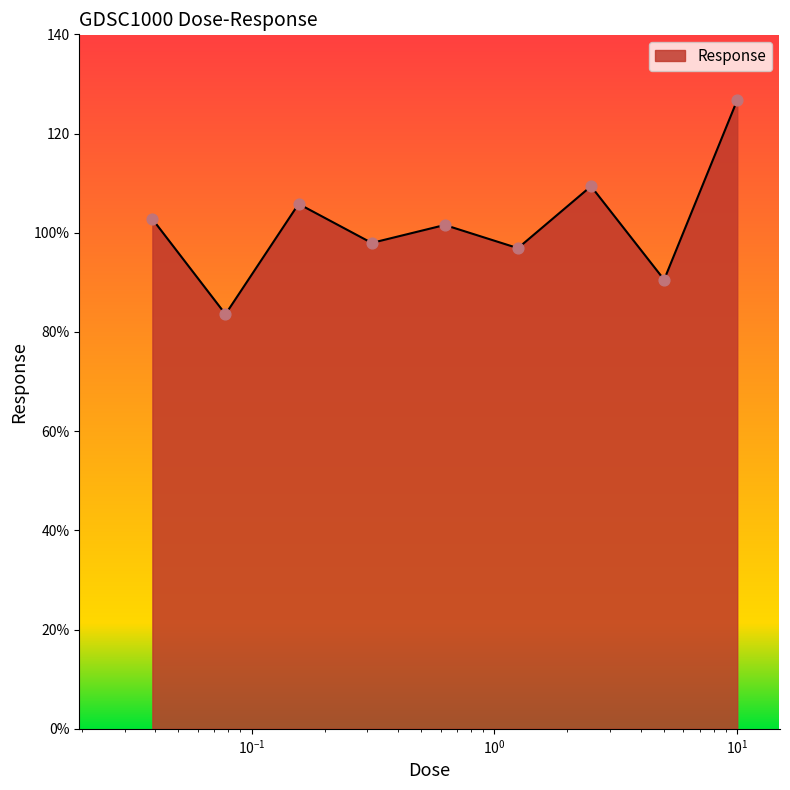

Is this an area chart (filled region under the line)?

Yes